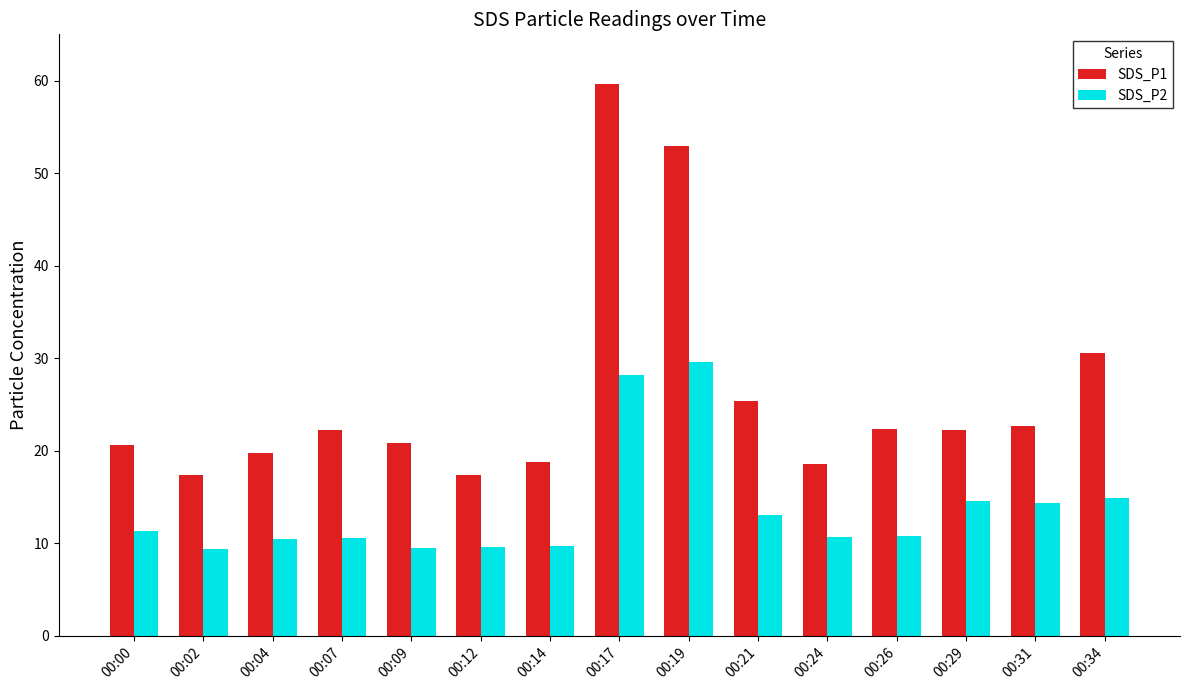

What is the difference between the highest and lowest values at 00:21?

12.3